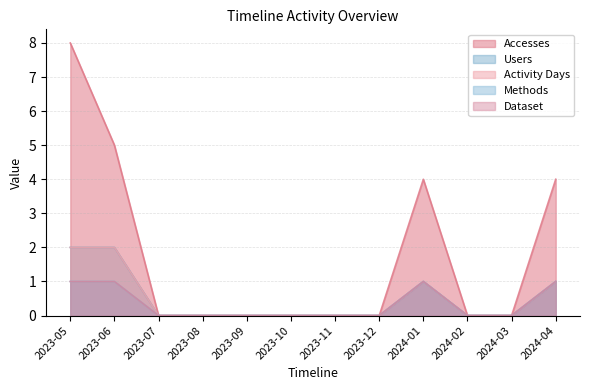

What is the label of the 7th point from the right?

2023-10